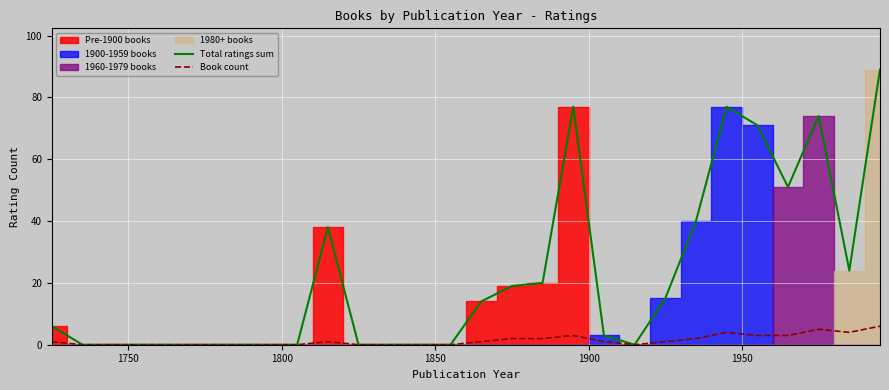

True or false: Total ratings sum and Book count intersect in this chart.

False